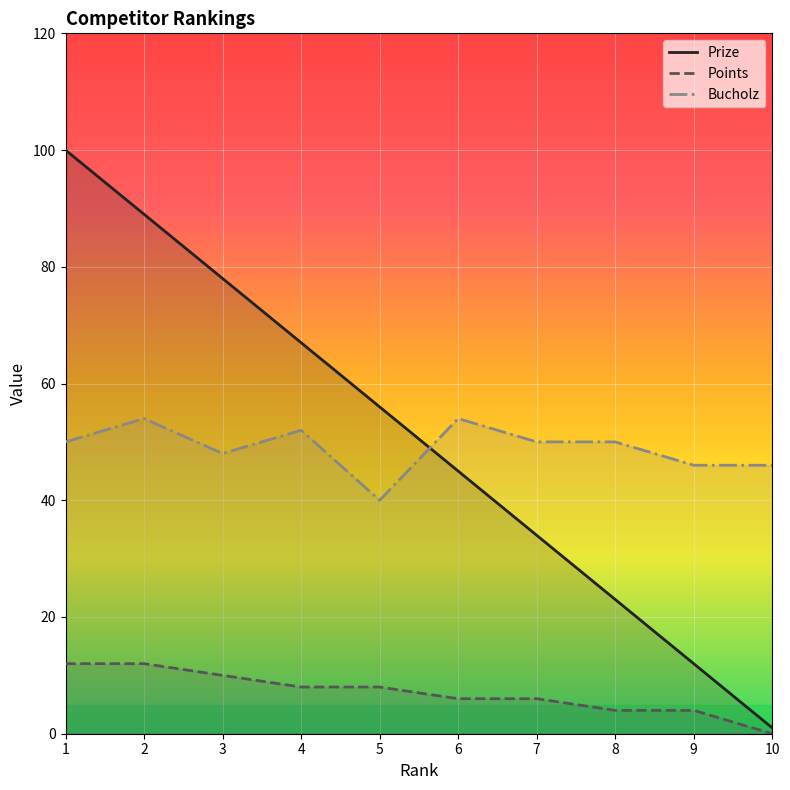

Reading left to right, transcribe all the data shown in this chart.

Prize: 1=100	2=89	3=78	4=67	5=56	6=45	7=34	8=23	9=12	10=1
Points: 1=12	2=12	3=10	4=8	5=8	6=6	7=6	8=4	9=4	10=0
Bucholz: 1=50	2=54	3=48	4=52	5=40	6=54	7=50	8=50	9=46	10=46